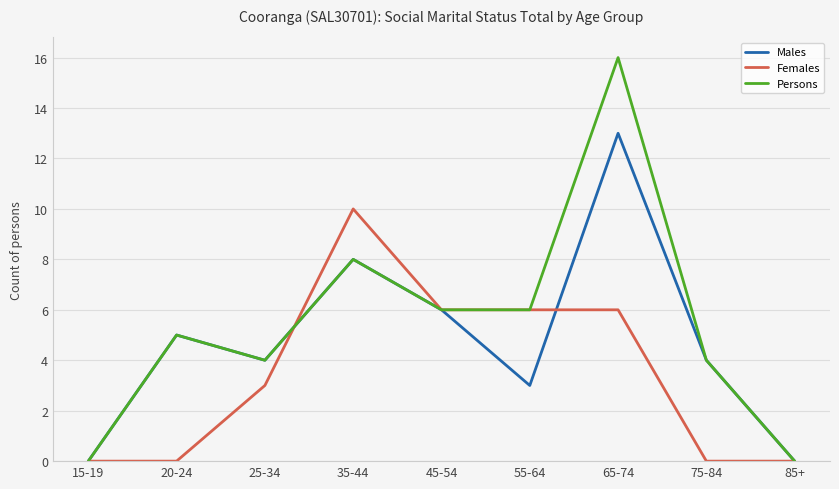

At which category is the sum across all series the highest?

65-74